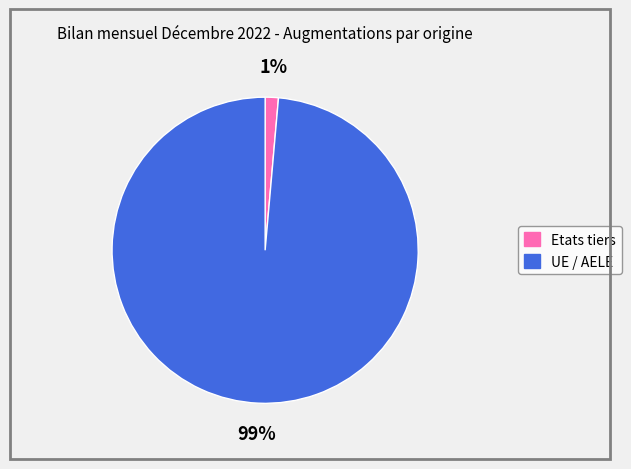

Is it true that Etats tiers is 1% of the pie?

True